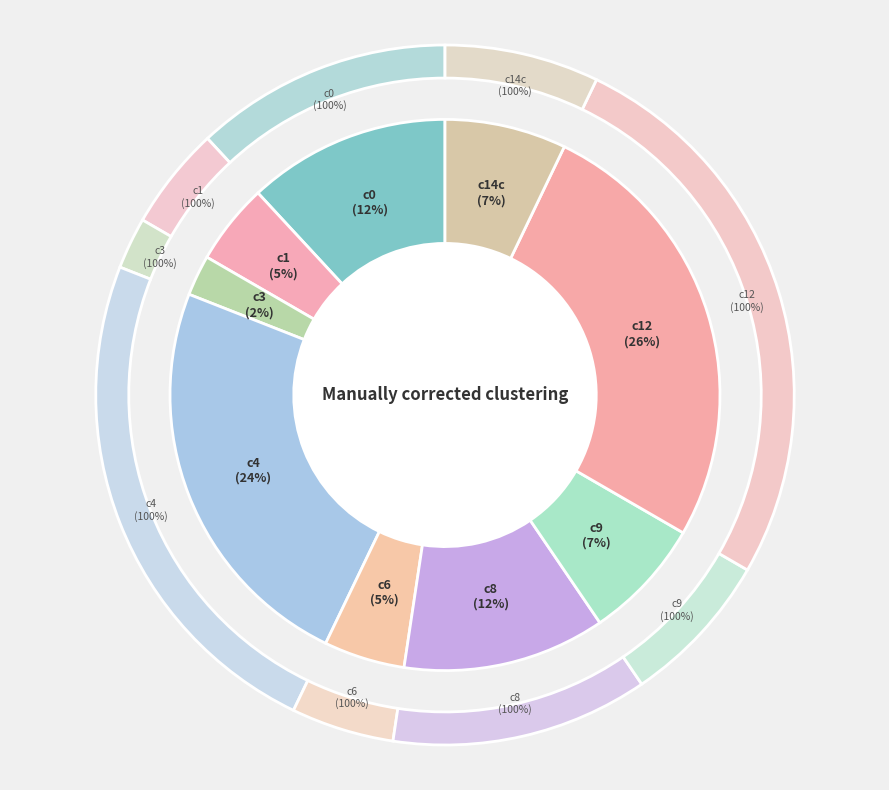

Which slice is the smallest?

c3